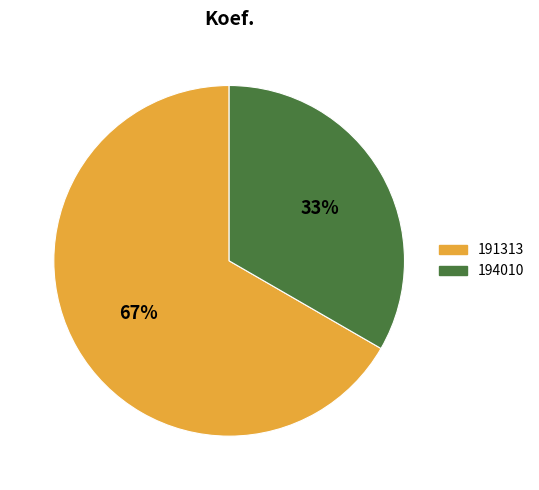

Combined, do 194010 and 191313 account for over 50%?

Yes